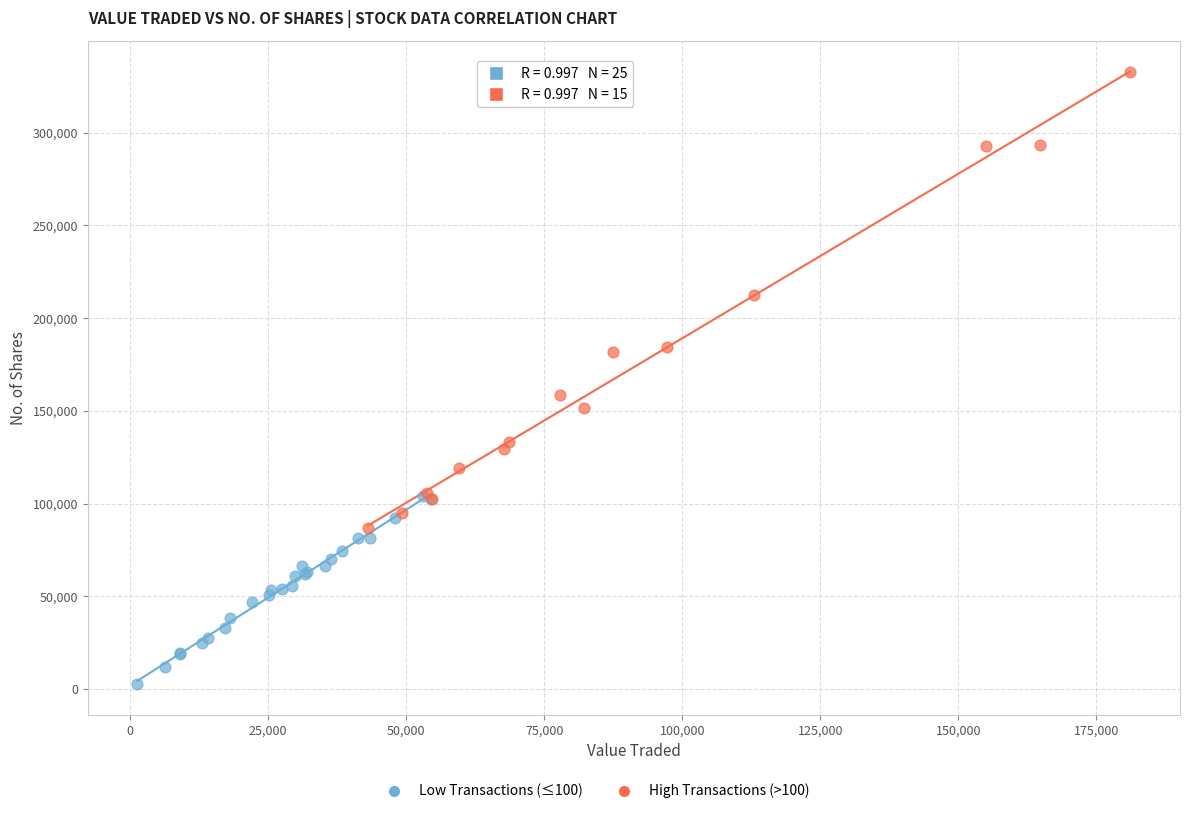

Which series reaches the minimum Y coordinate?

Low Transactions (≤100)